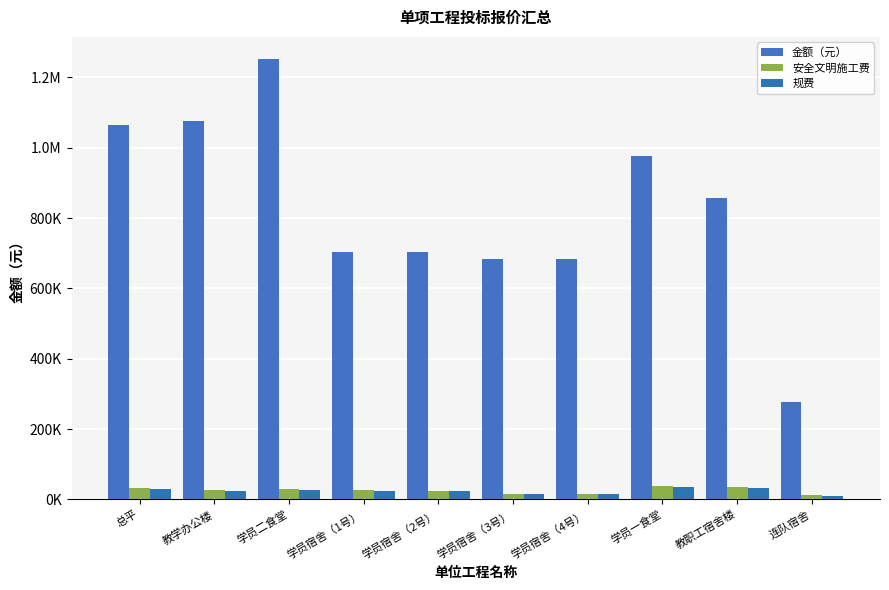

Between 学员宿舍（1号） and 学员二食堂, which is larger?

学员二食堂